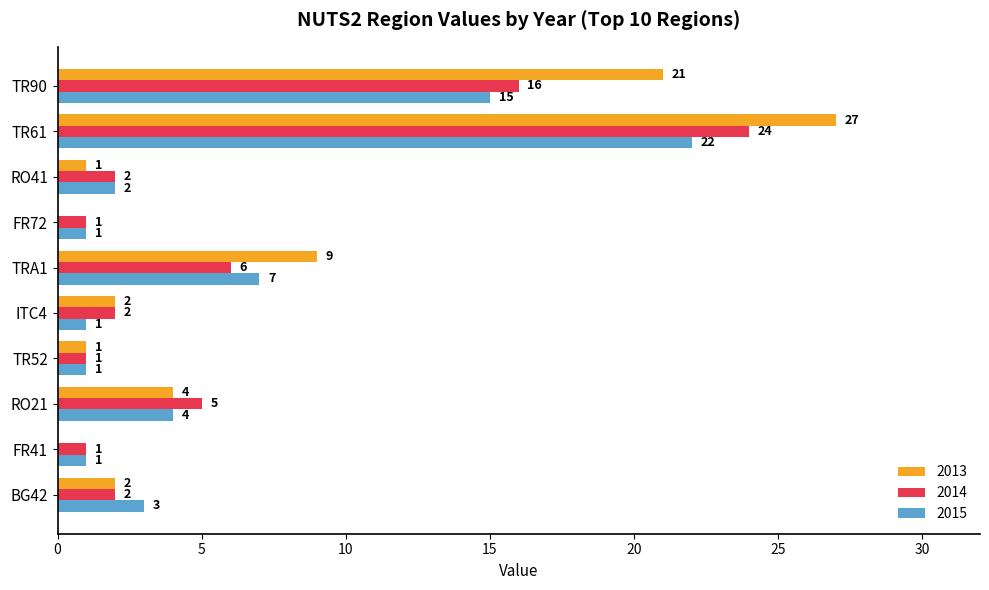

What is the sum of the 2014 values at TRA1 and FR72?

7